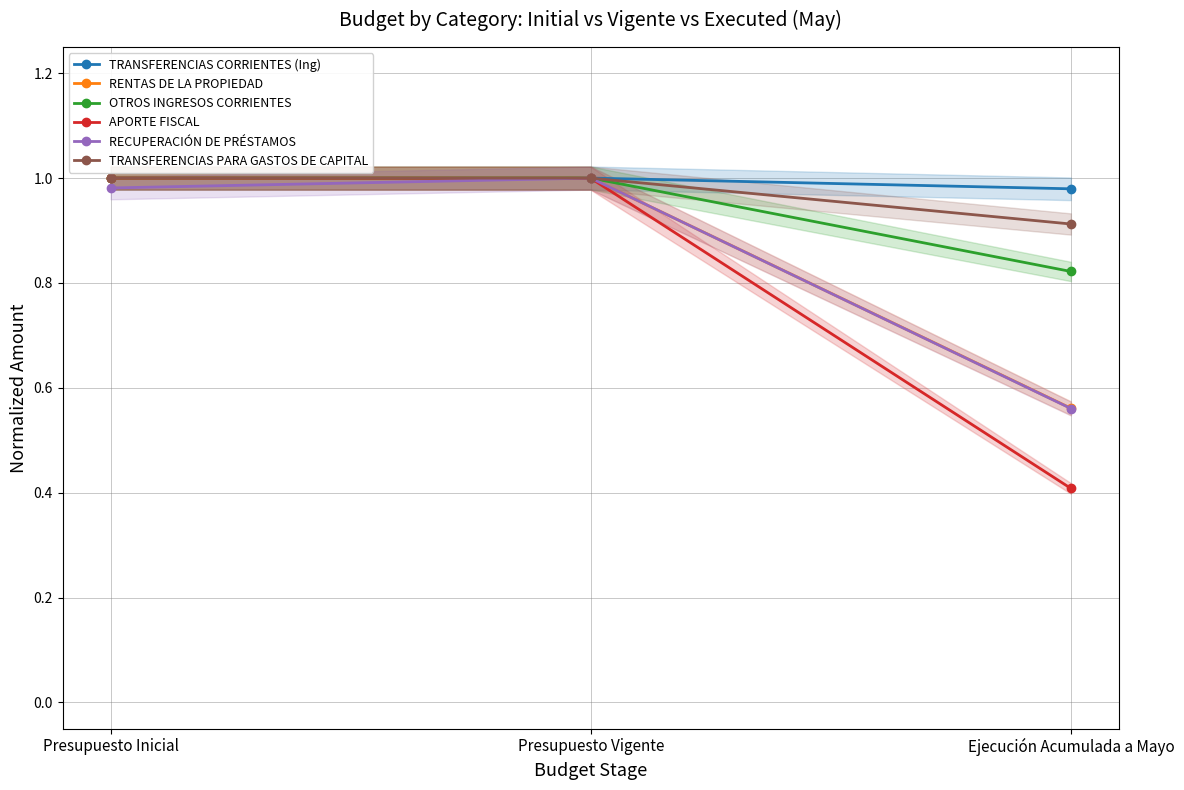

Which category has the highest value in the OTROS INGRESOS CORRIENTES series?

Presupuesto Inicial